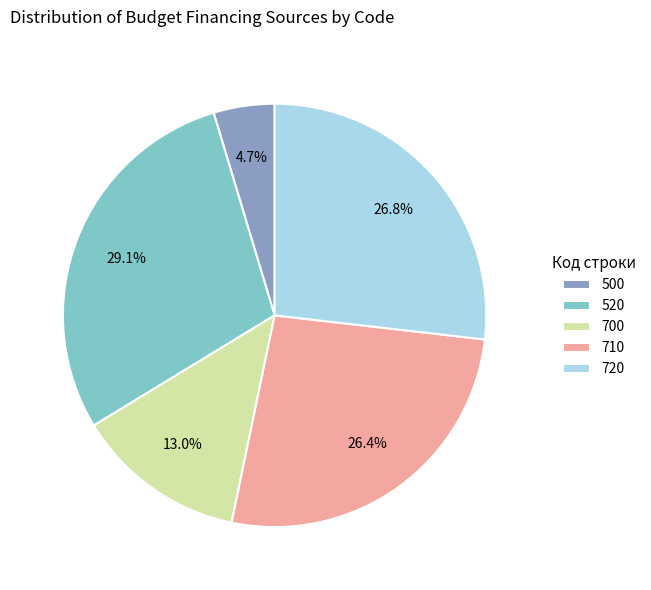

What is the largest slice in the pie chart?

520